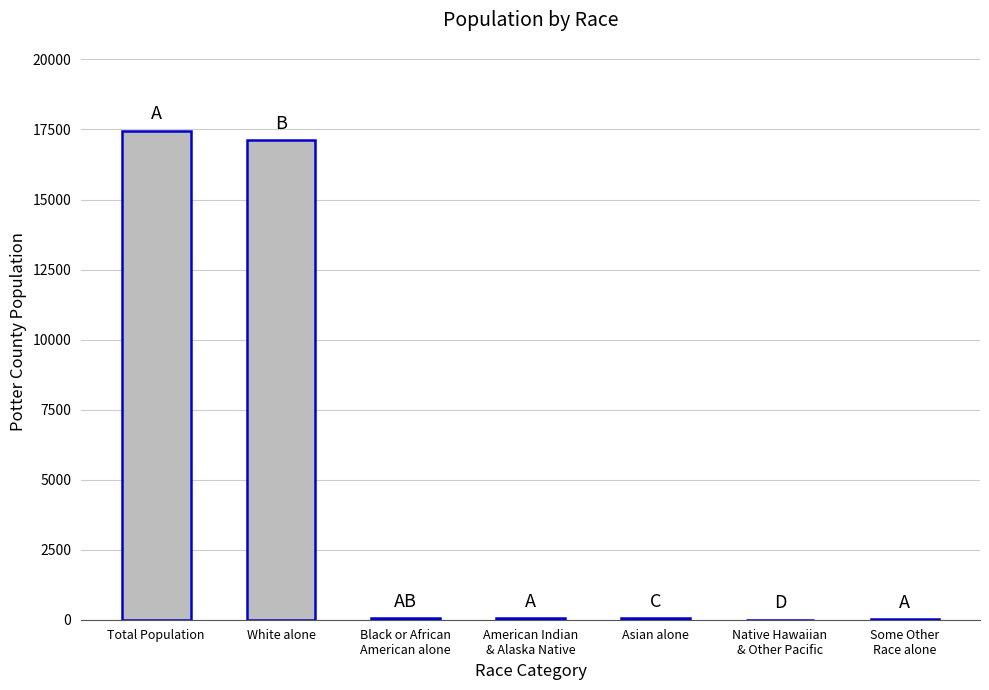

What is the sum of all values?

34773